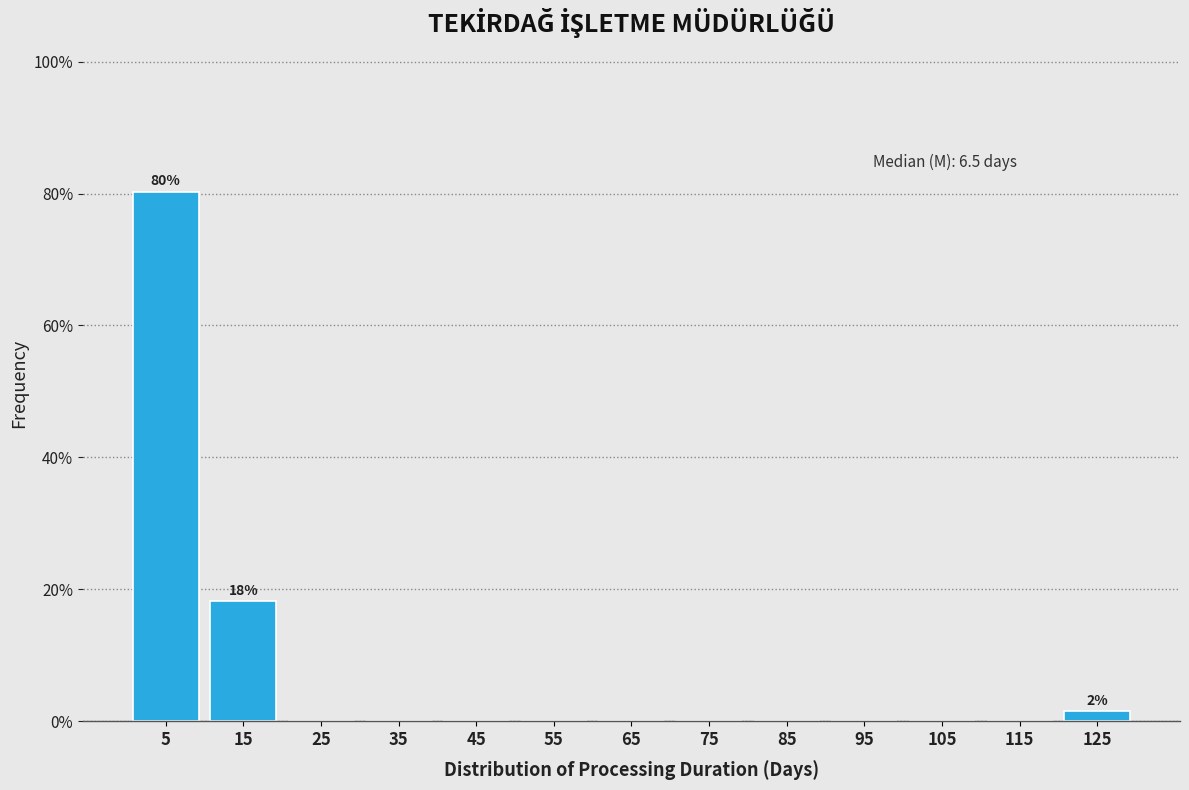

Over which range of the x-axis is the bar tallest?

0 to 10